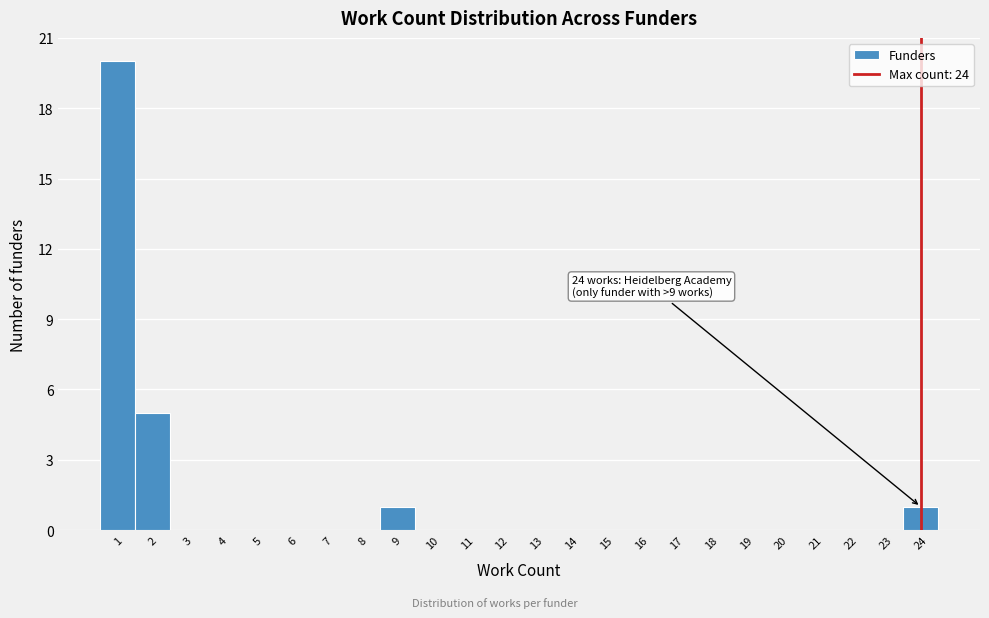

Which range on the x-axis has the tallest bar?

0.5 to 1.5